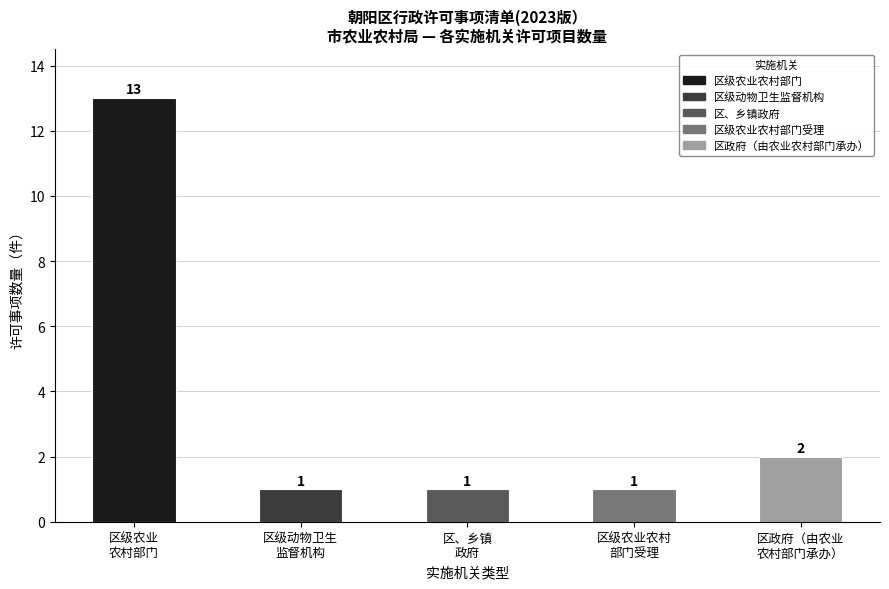

What is the maximum value shown in the chart?

13